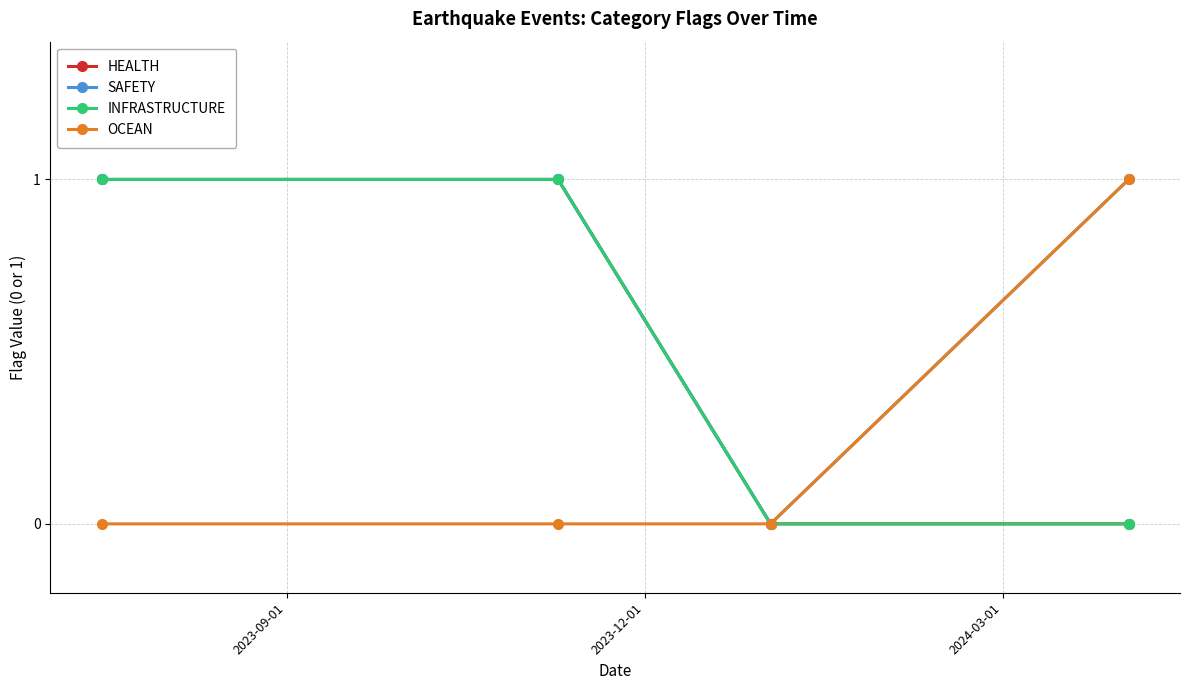

Is this an area chart (filled region under the line)?

No